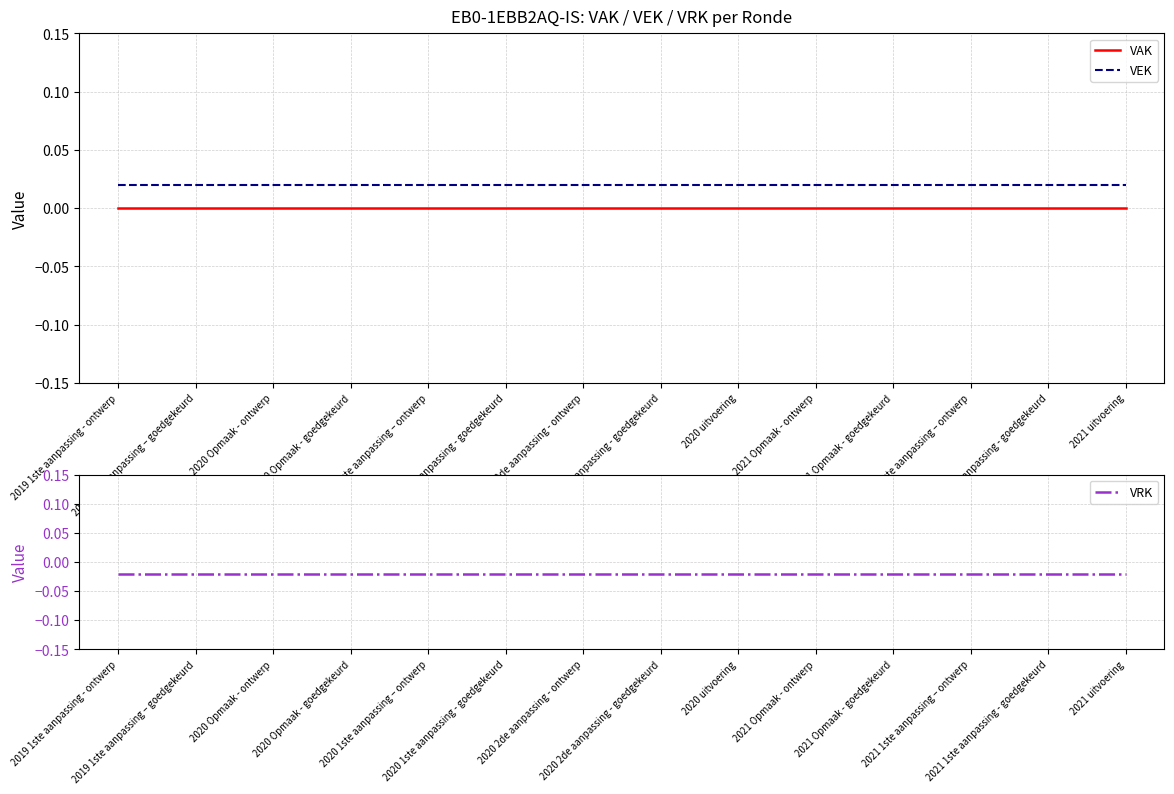

The value of VAK at 2020 Opmaak - ontwerp is 0.0. True or false?

True